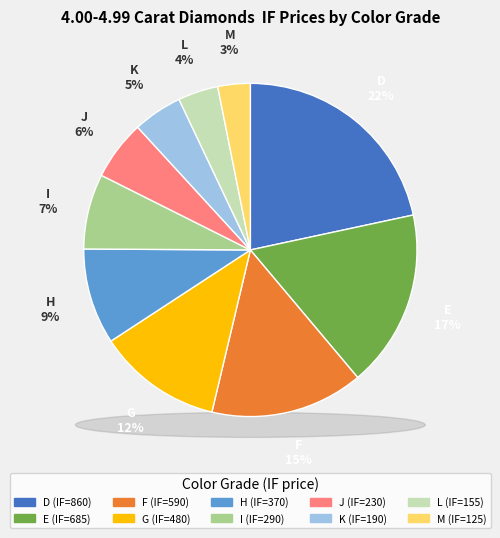

How many slices are in this pie chart?

10